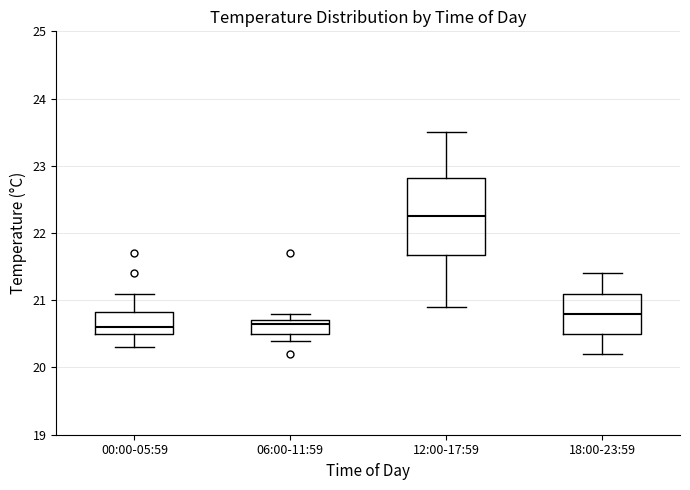

Where is the lower edge of the box for 06:00-11:59 on the y-axis? The values are not printed on the chart, so give them approximately, as read against the axis.

20.5